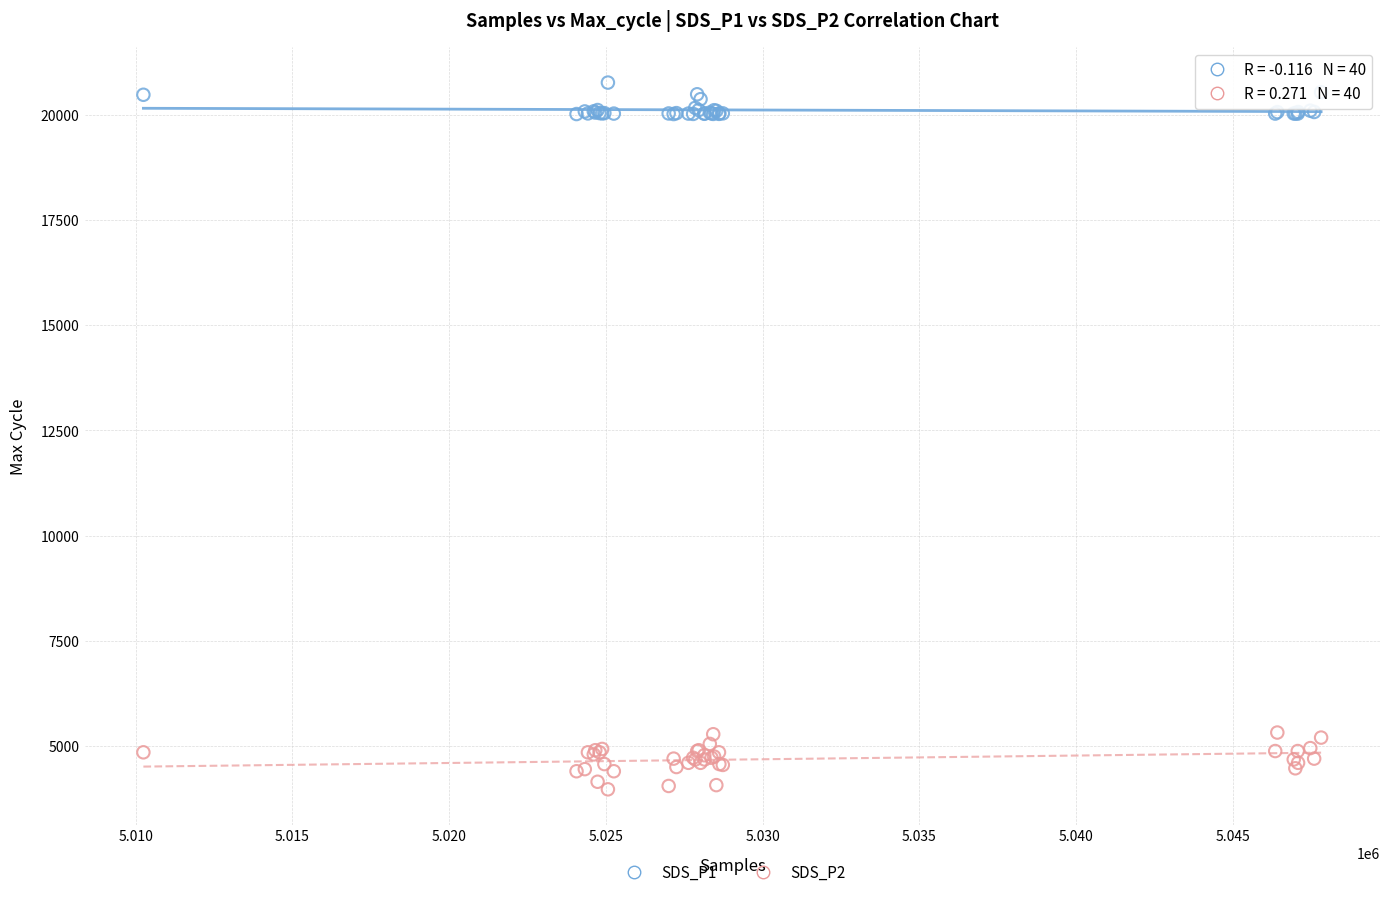

What are all the series names shown in the legend?

SDS_P1, SDS_P2